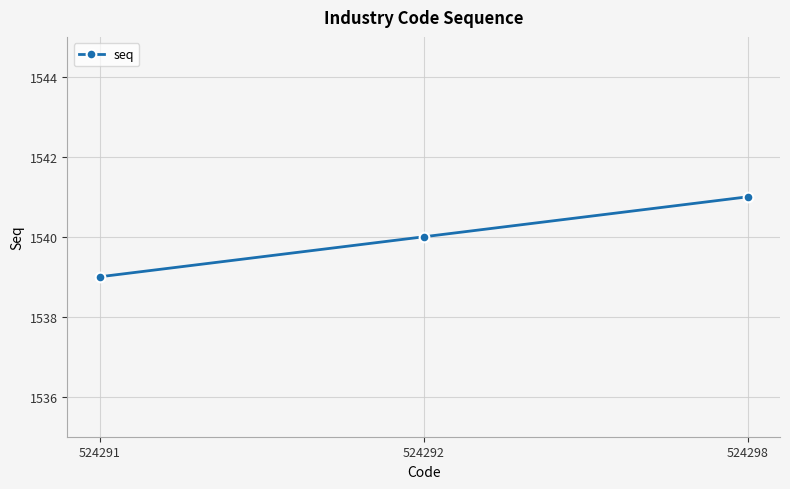

What is the change in value from 524292 to 524298?

+1